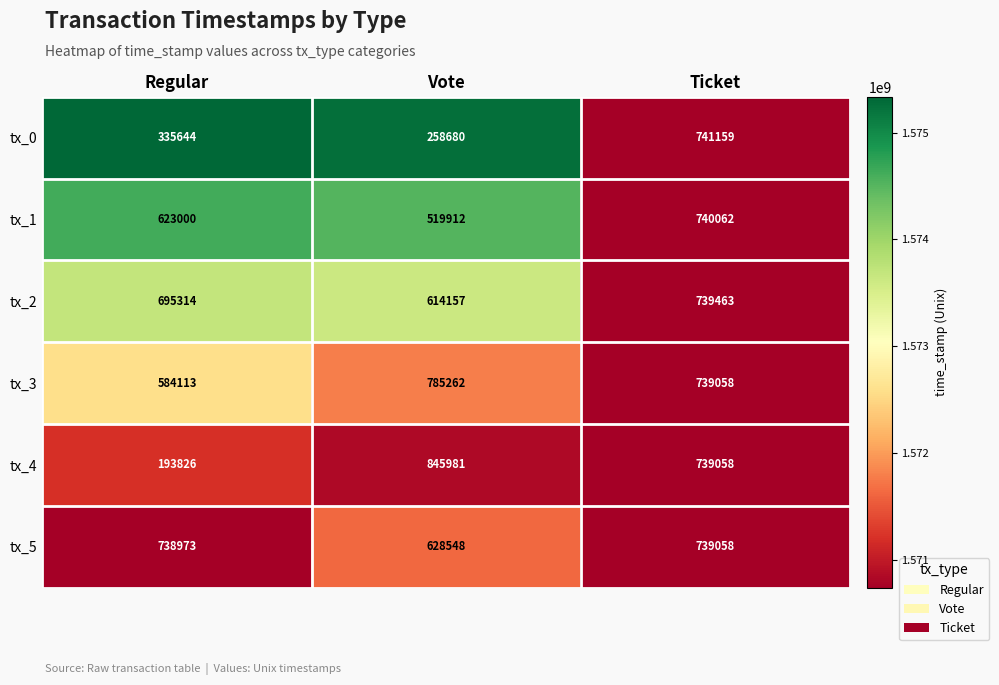

Count the number of data series in this chart.

6